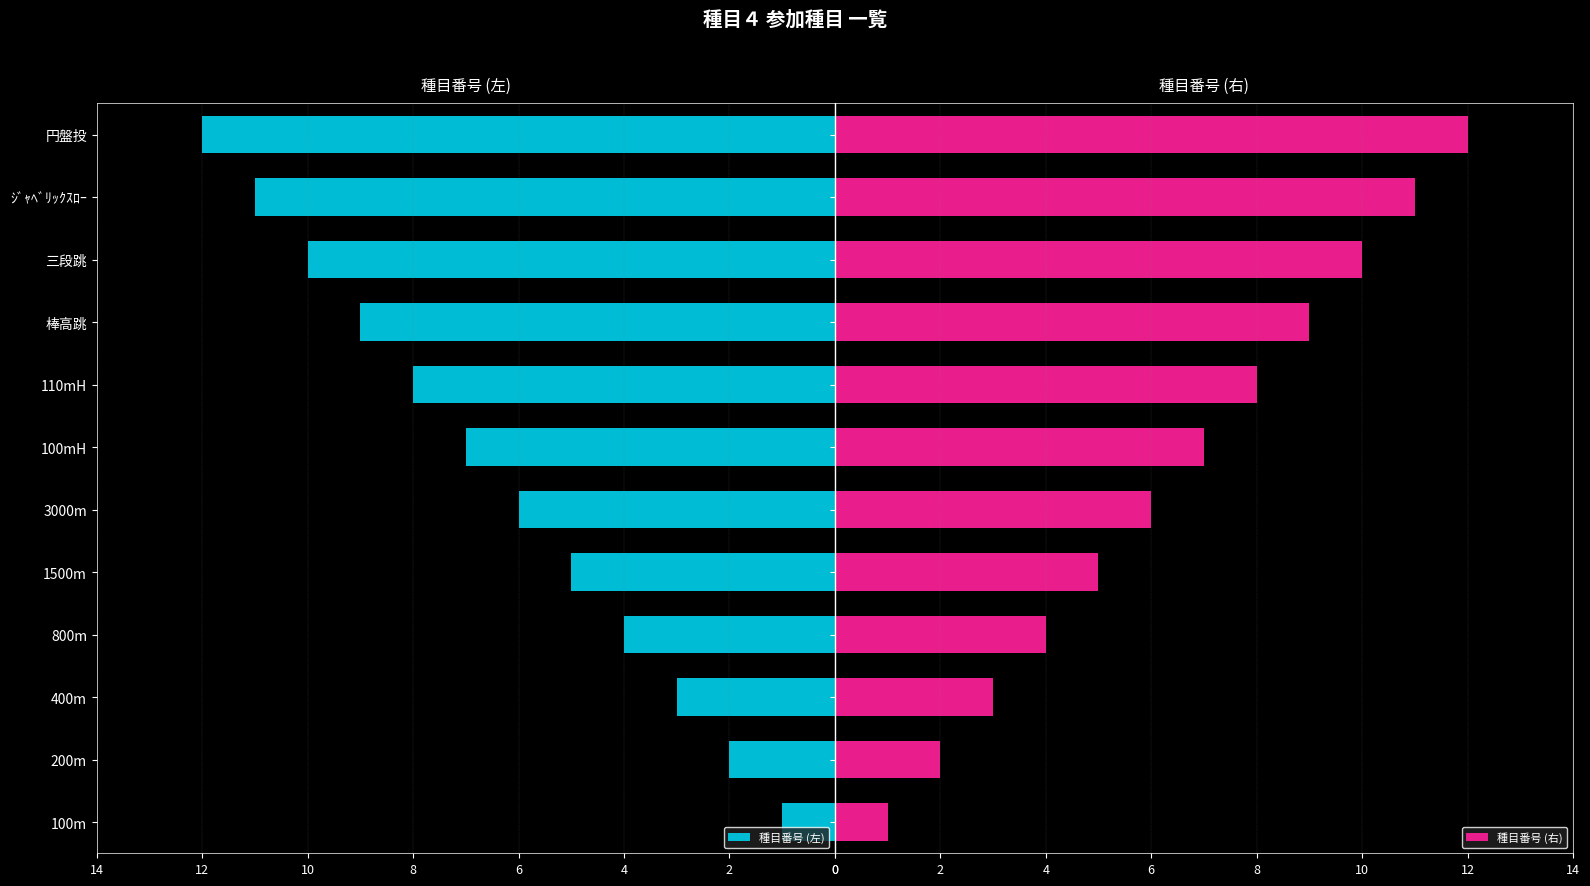

What is the sum of all 種目番号 (右) values?

78